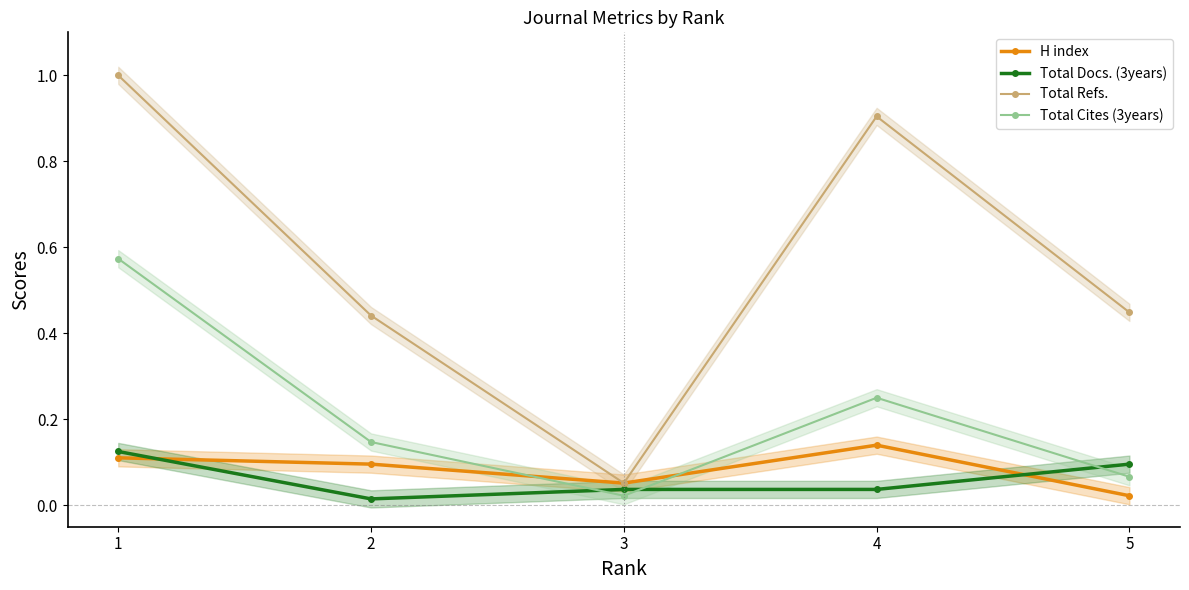

What is the difference between the maximum and minimum values in the Total Cites (3years) series?

0.6